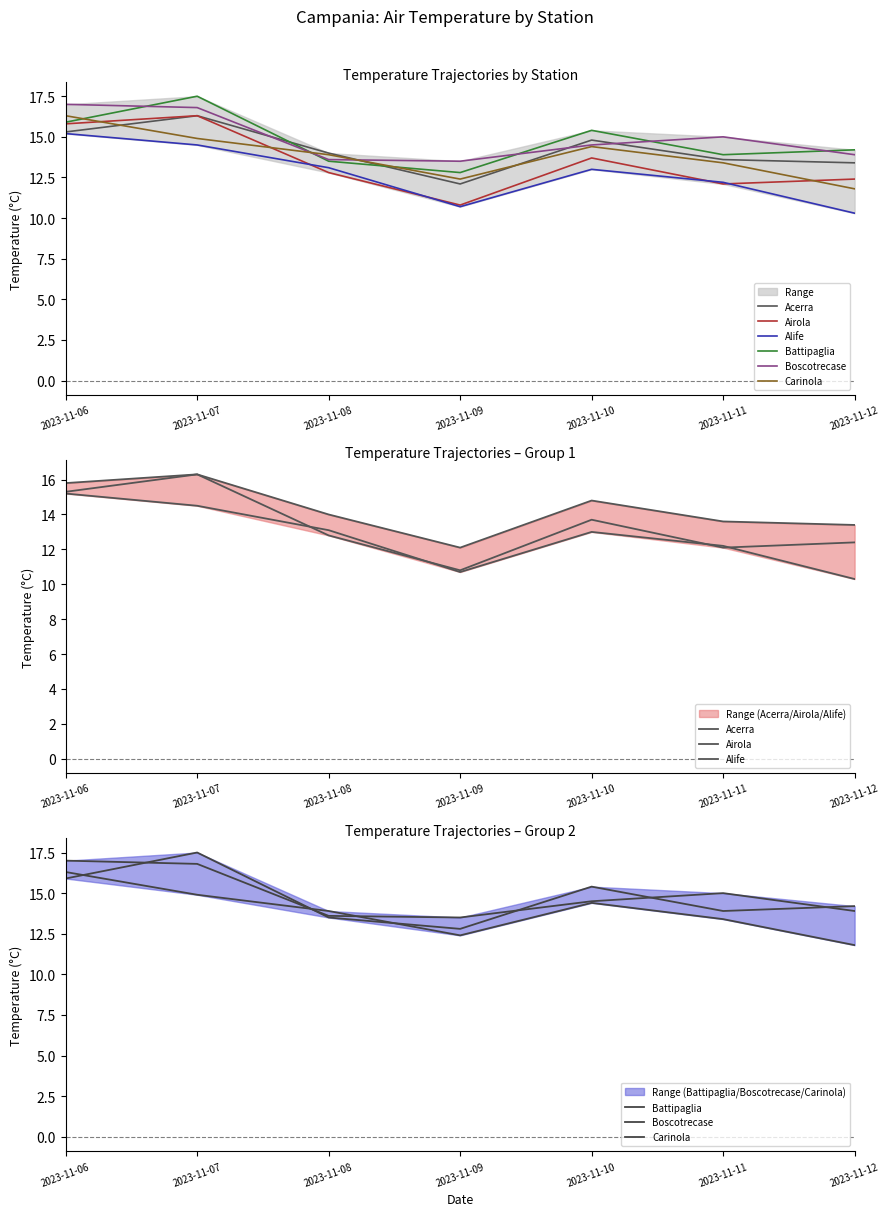

Is it true that Airola equals 10.8 at 2023-11-09?

True